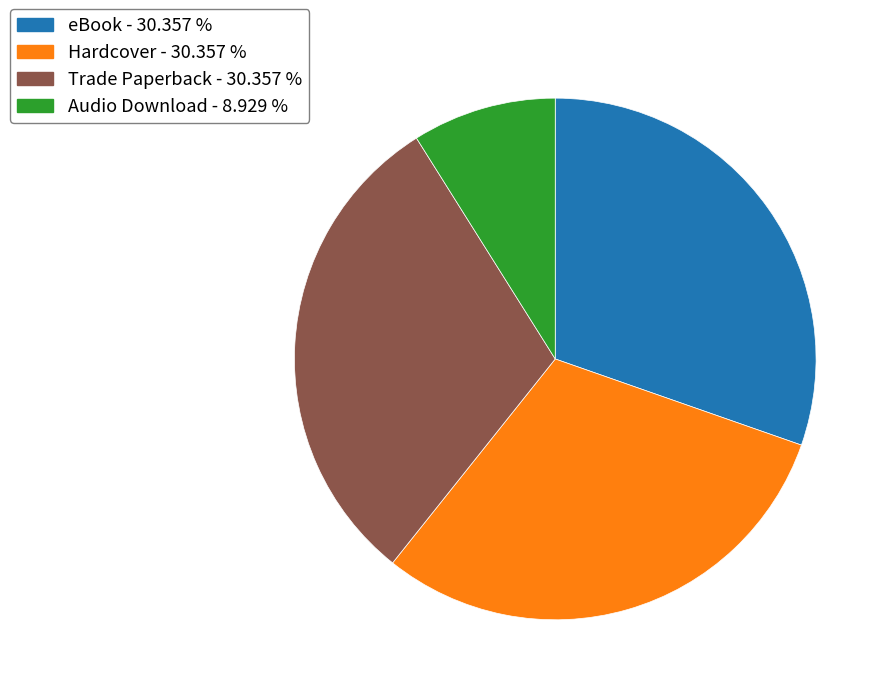

Is there any slice that represents more than half of the pie?

No